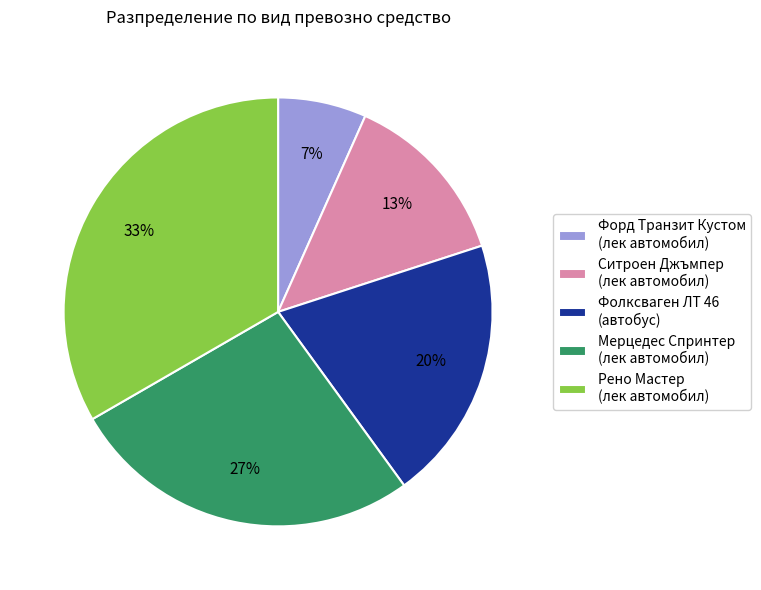

Count the number of slices in the pie.

5